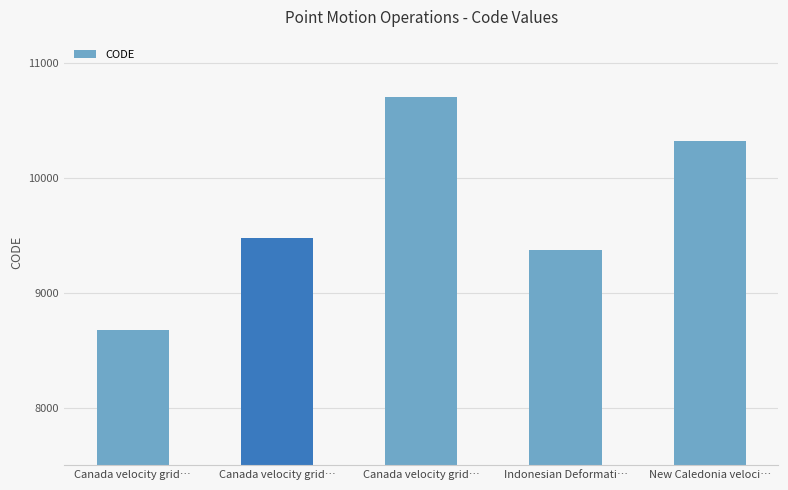

True or false: the data shows 8676 at Canada velocity grid….

True